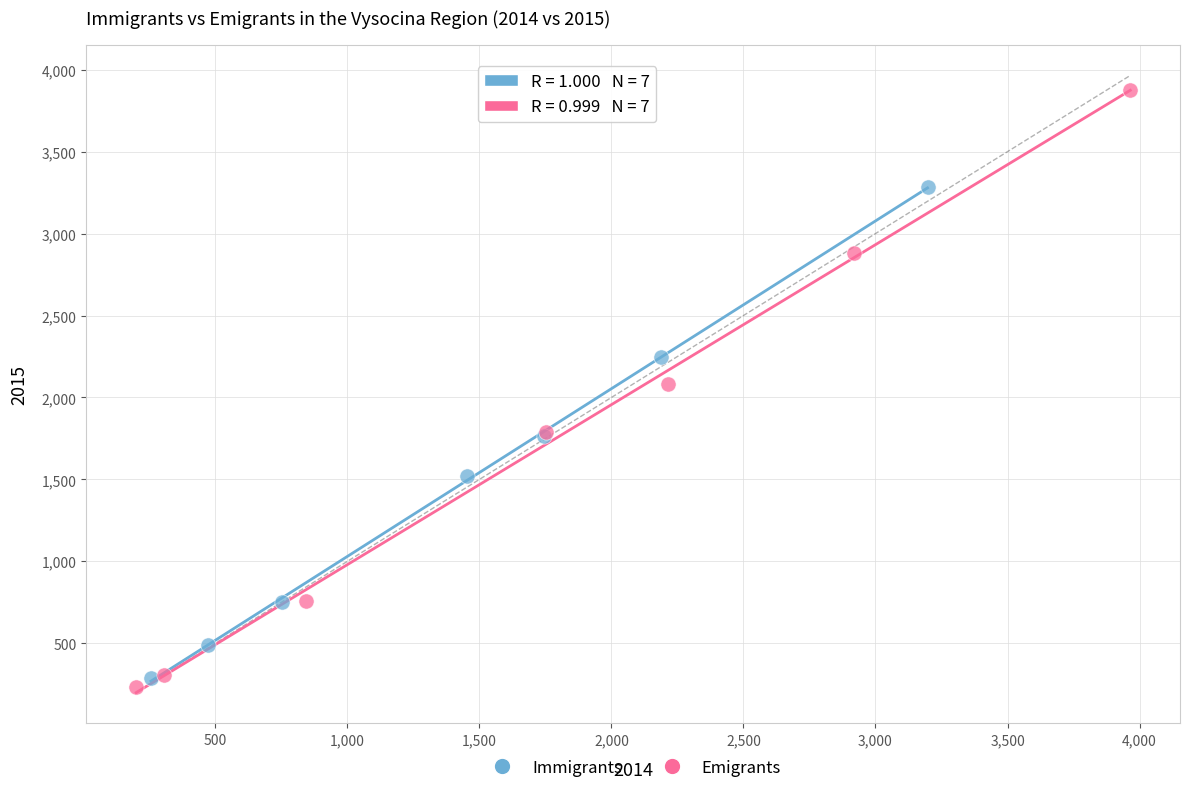

Which series has the largest Y range (max minus min)?

Emigrants